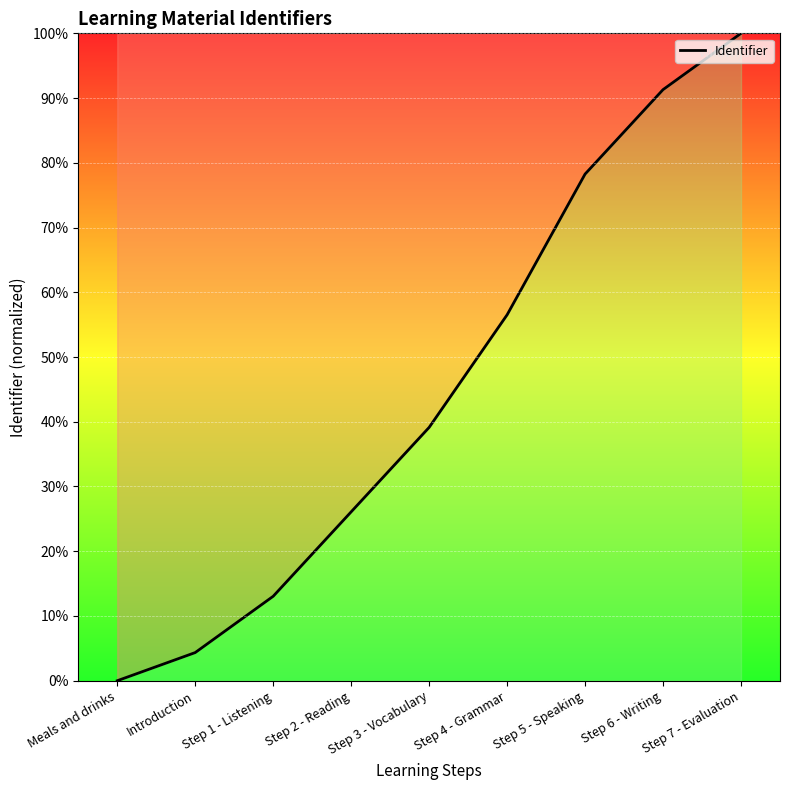

What is the sum of the values at Step 7 - Evaluation and Step 5 - Speaking?

178.3